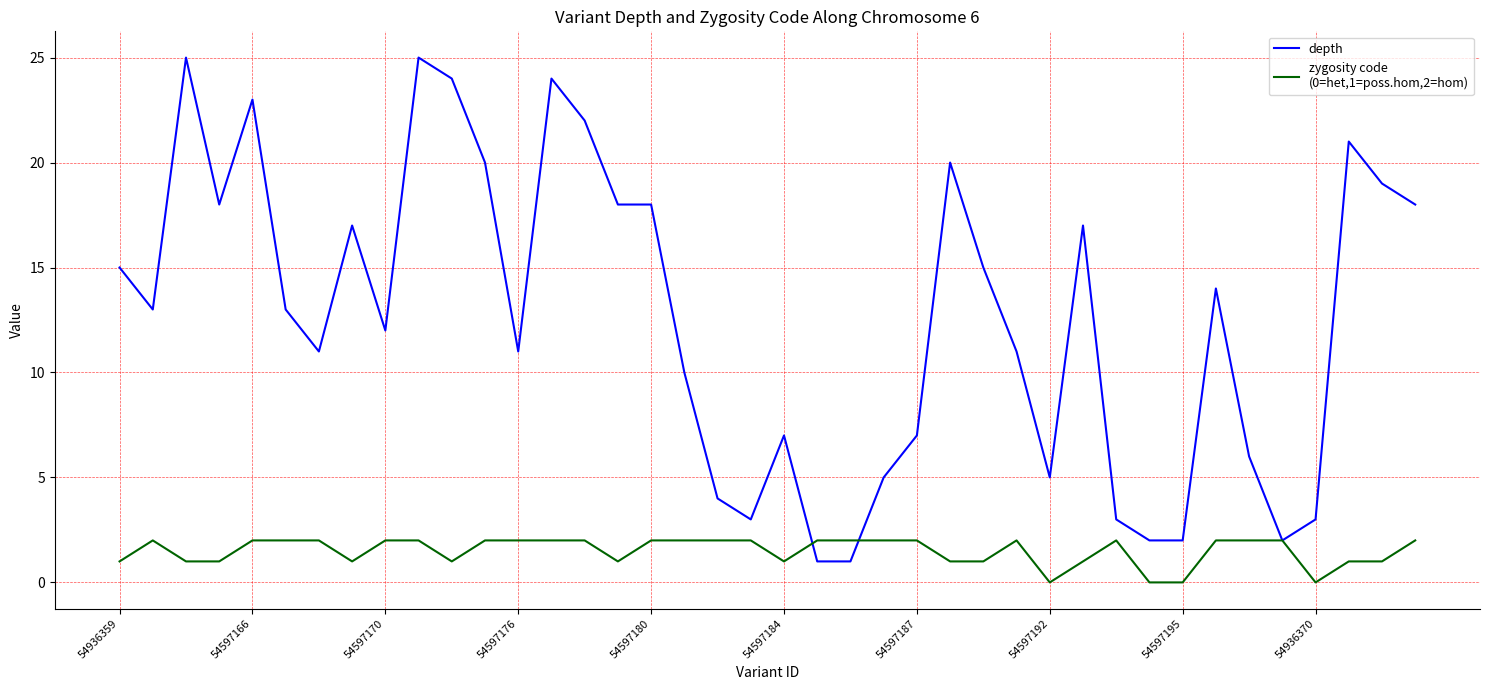

What is the maximum value shown in the chart?

25